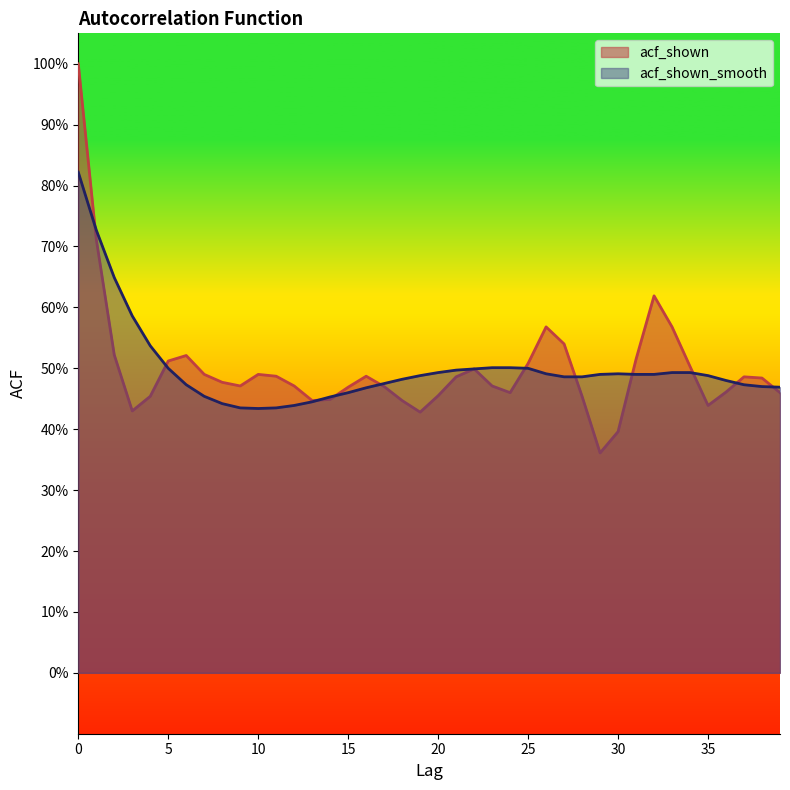

Which series has the largest range (max minus min)?

acf_shown